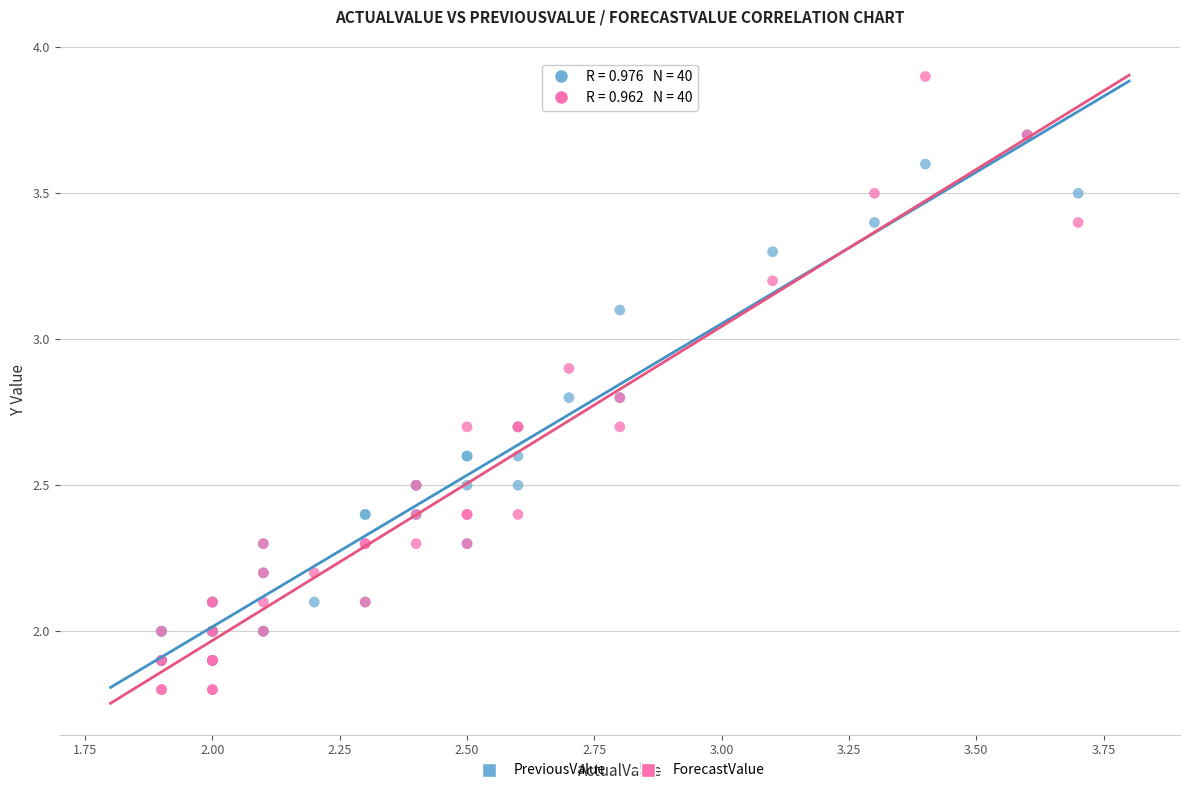

What are all the series names shown in the legend?

PreviousValue, ForecastValue